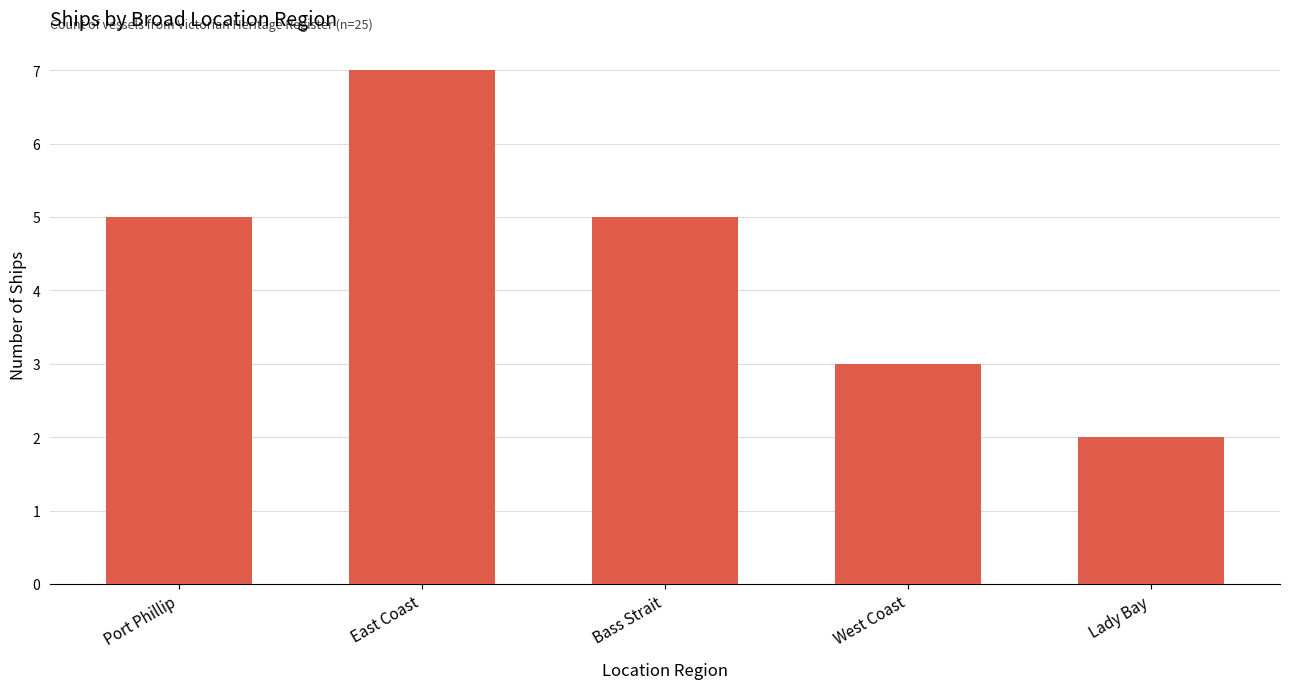

What is the value of the 1st bar from the left?

5